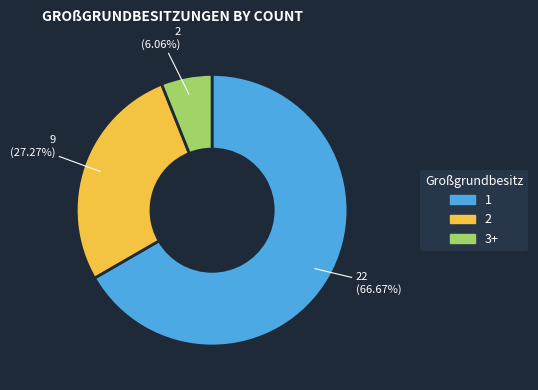

Is there any slice that represents more than half of the pie?

Yes